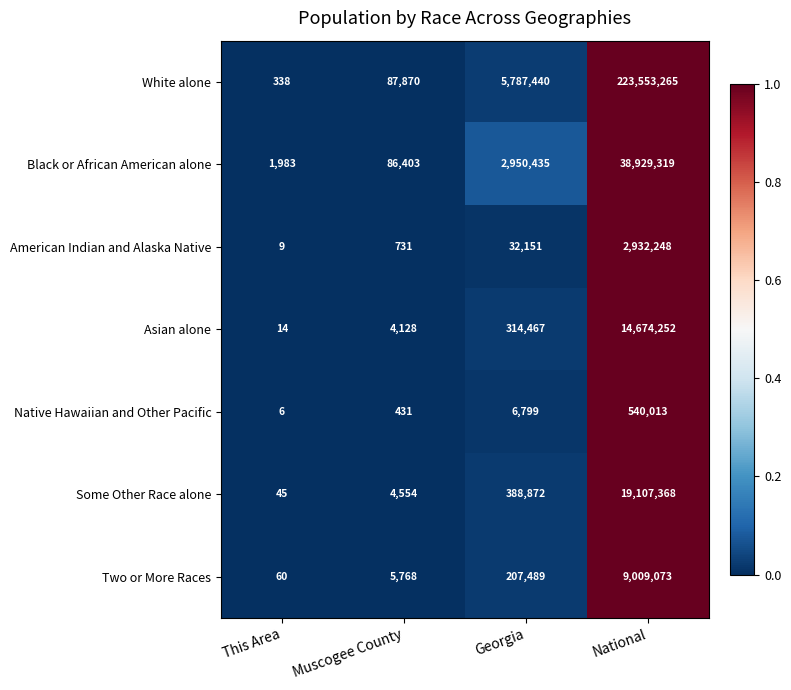

At which category is the sum across all series the highest?

National